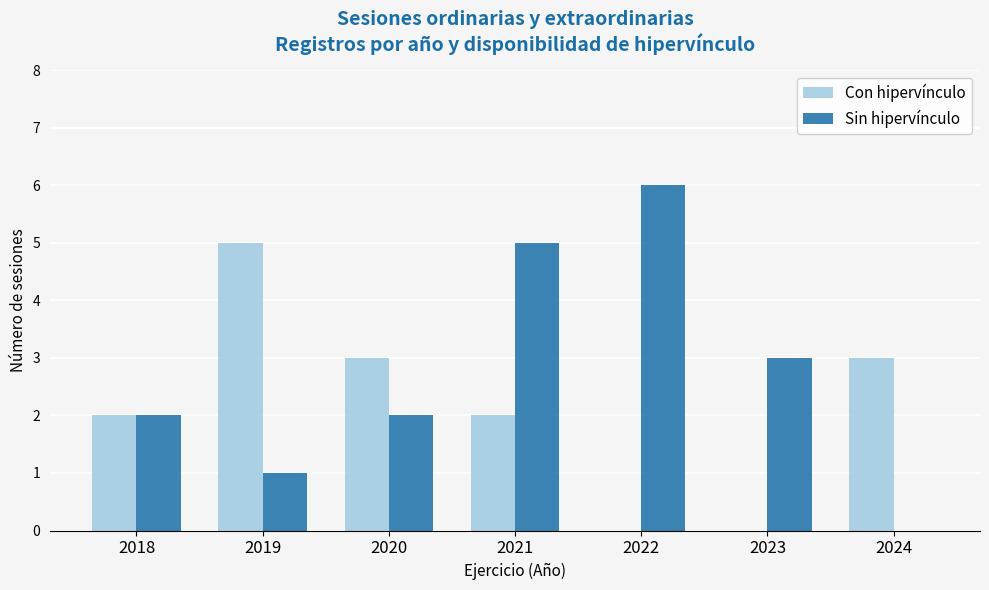

Reading right to left, what are all the values shown in this chart?

Con hipervínculo: 2024=3	2023=0	2022=0	2021=2	2020=3	2019=5	2018=2
Sin hipervínculo: 2024=0	2023=3	2022=6	2021=5	2020=2	2019=1	2018=2